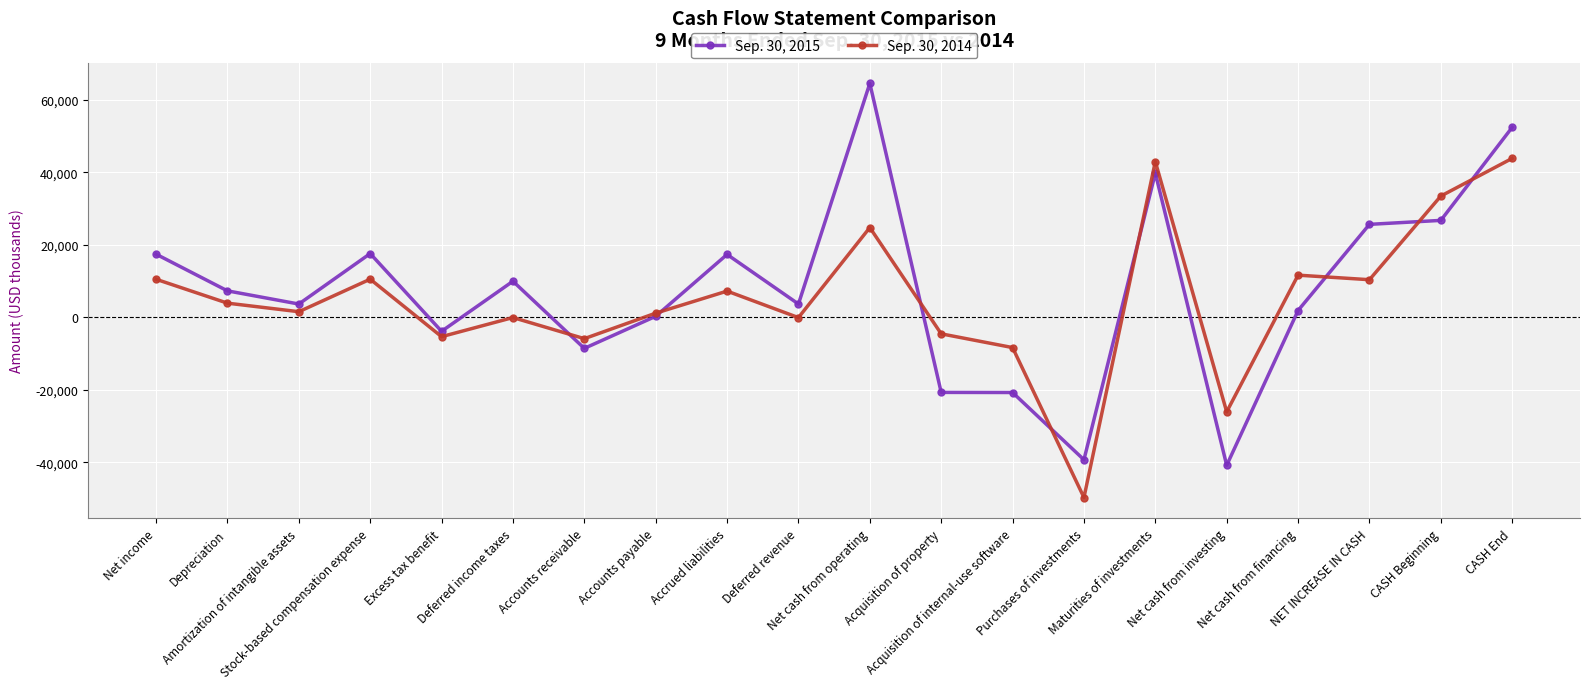

What is the label of the 12th point from the left?

Acquisition of property